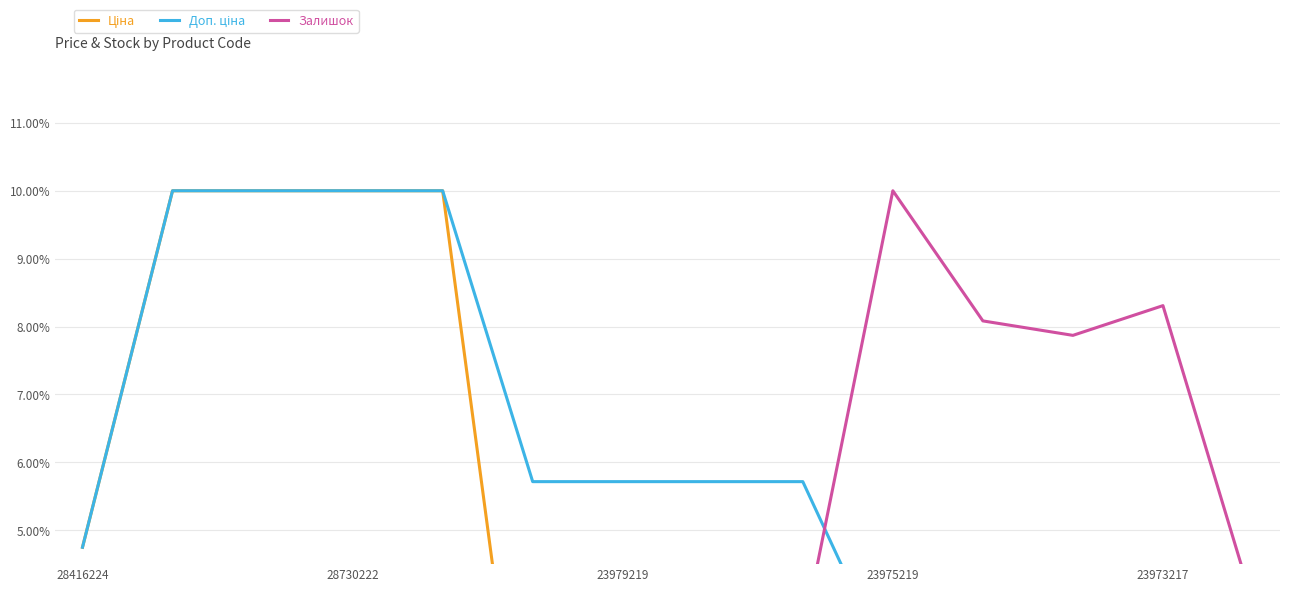

Which category has the lowest value across all series?

28416224